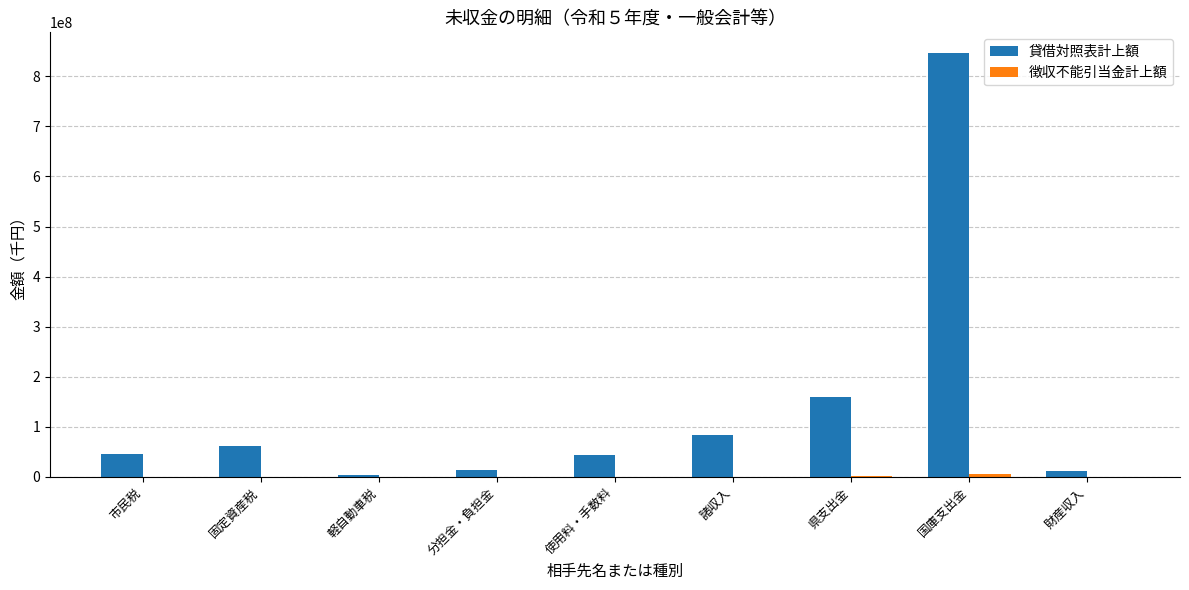

The 貸借対照表計上額 series shows 42569977 at 使用料・手数料. True or false?

True